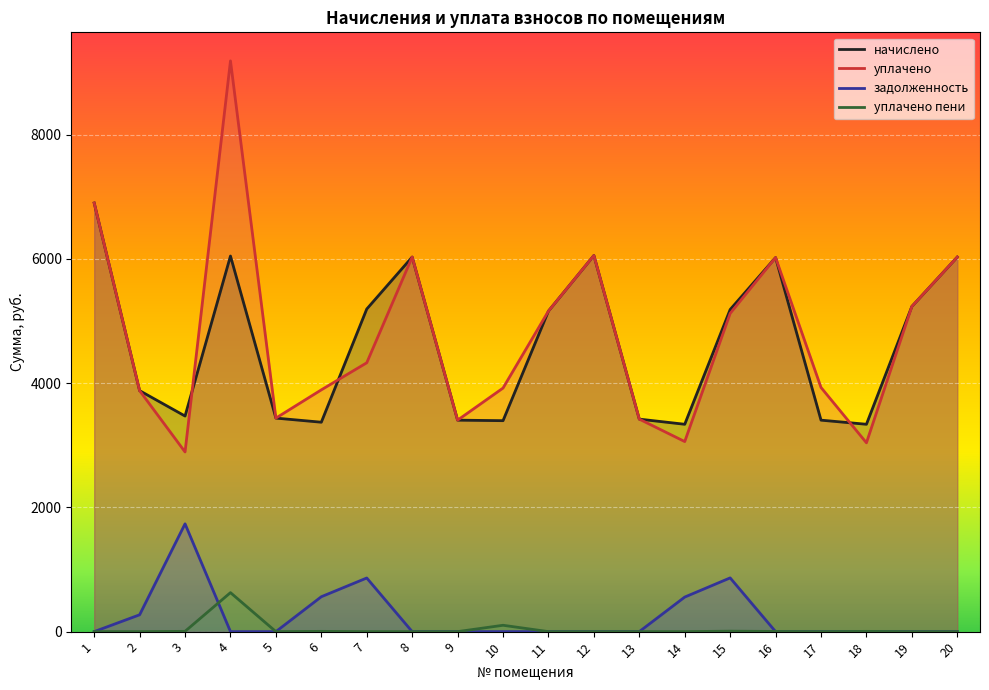

At which category does the chart reach its minimum across all series?

1